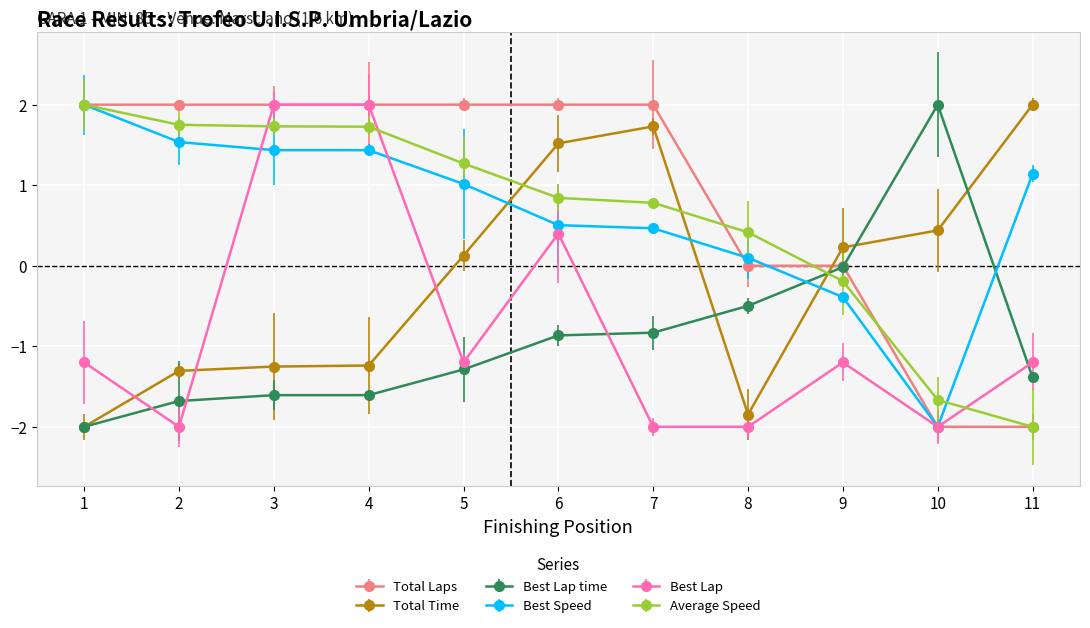

At how many categories does at least one series exceed 0?

11